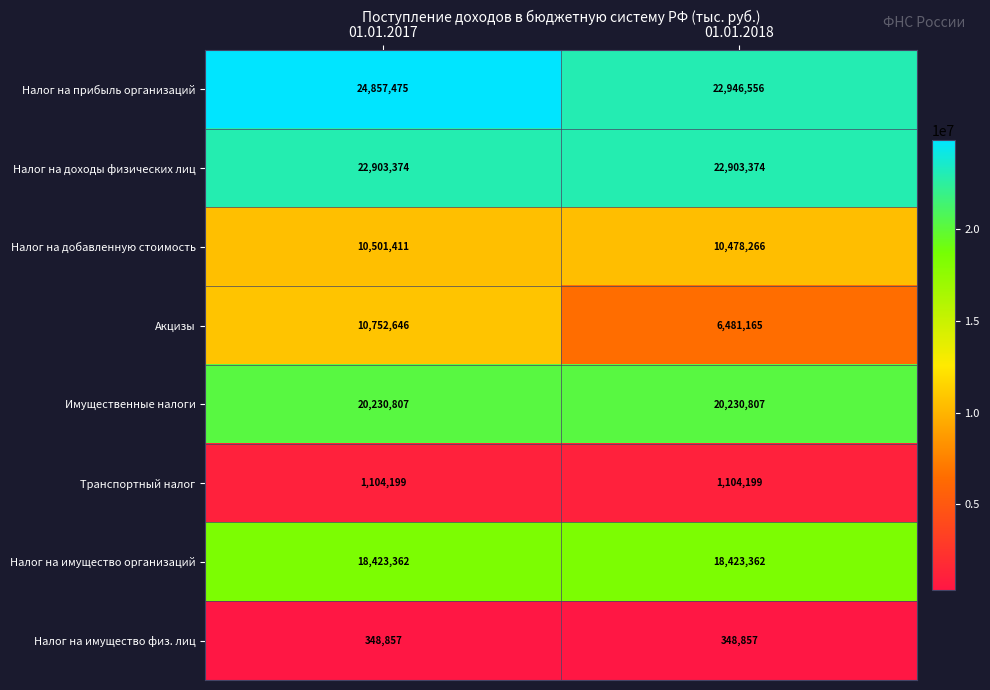

At which category is the sum across all series the highest?

01.01.2017